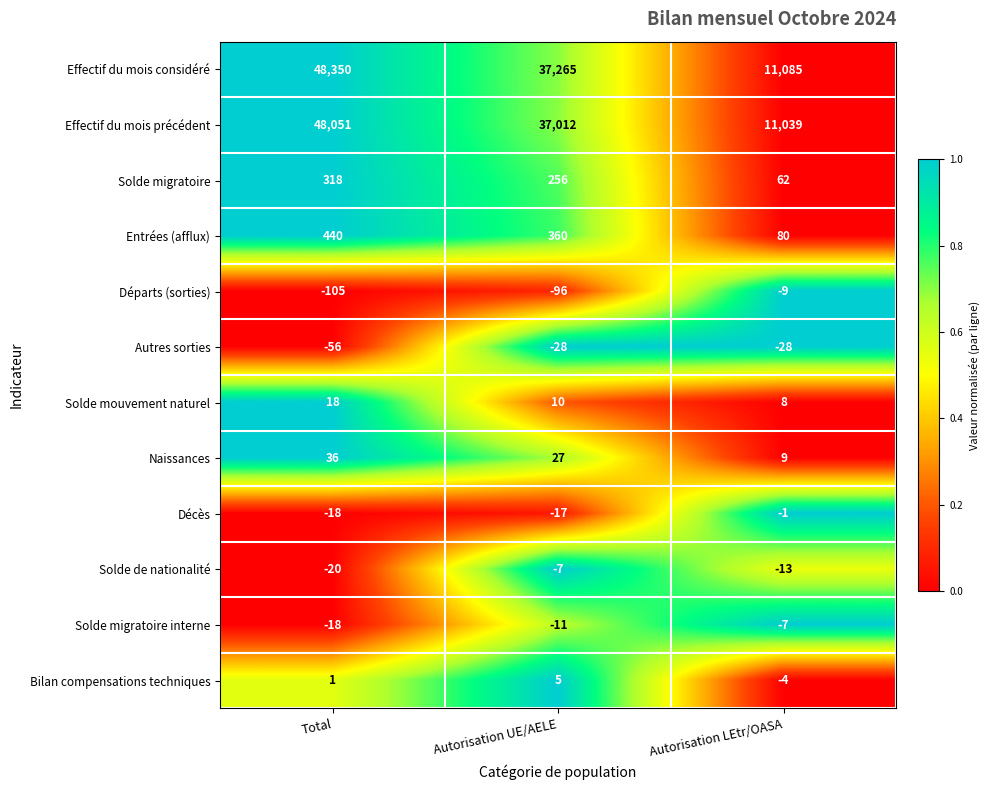

Which series has the largest total across all categories?

Effectif du mois considéré